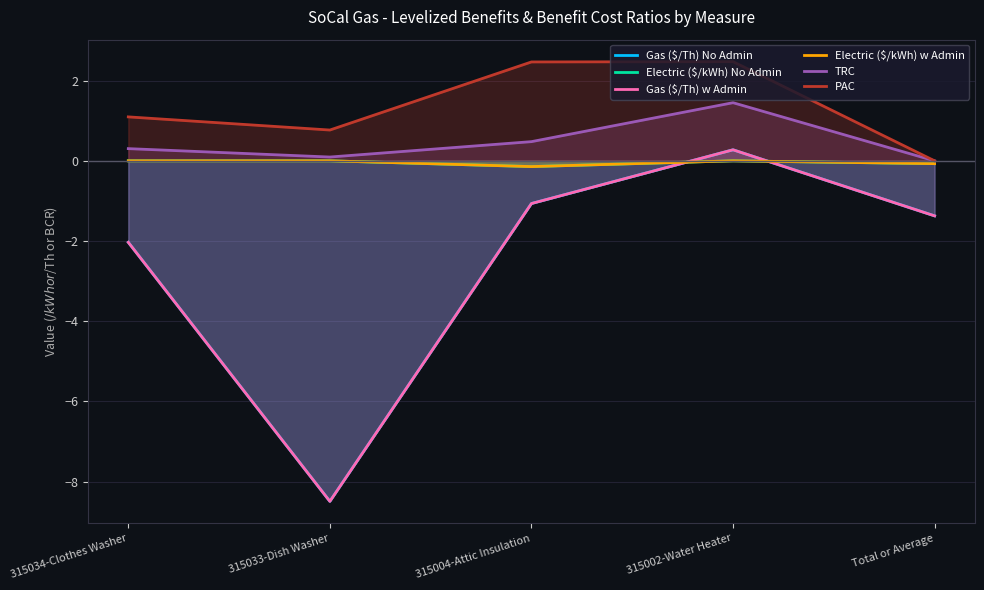

What is the difference between the maximum and second lowest values in the Electric ($/kWh) No Admin series?

0.1